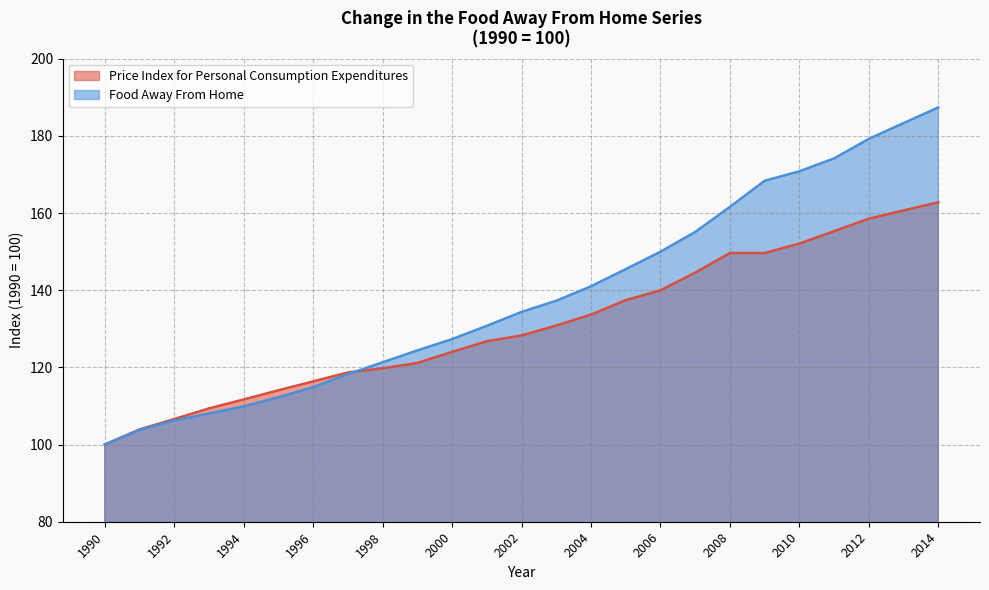

After their last crossing, which series has the higher values: Food Away From Home or Price Index for Personal Consumption Expenditures?

Food Away From Home